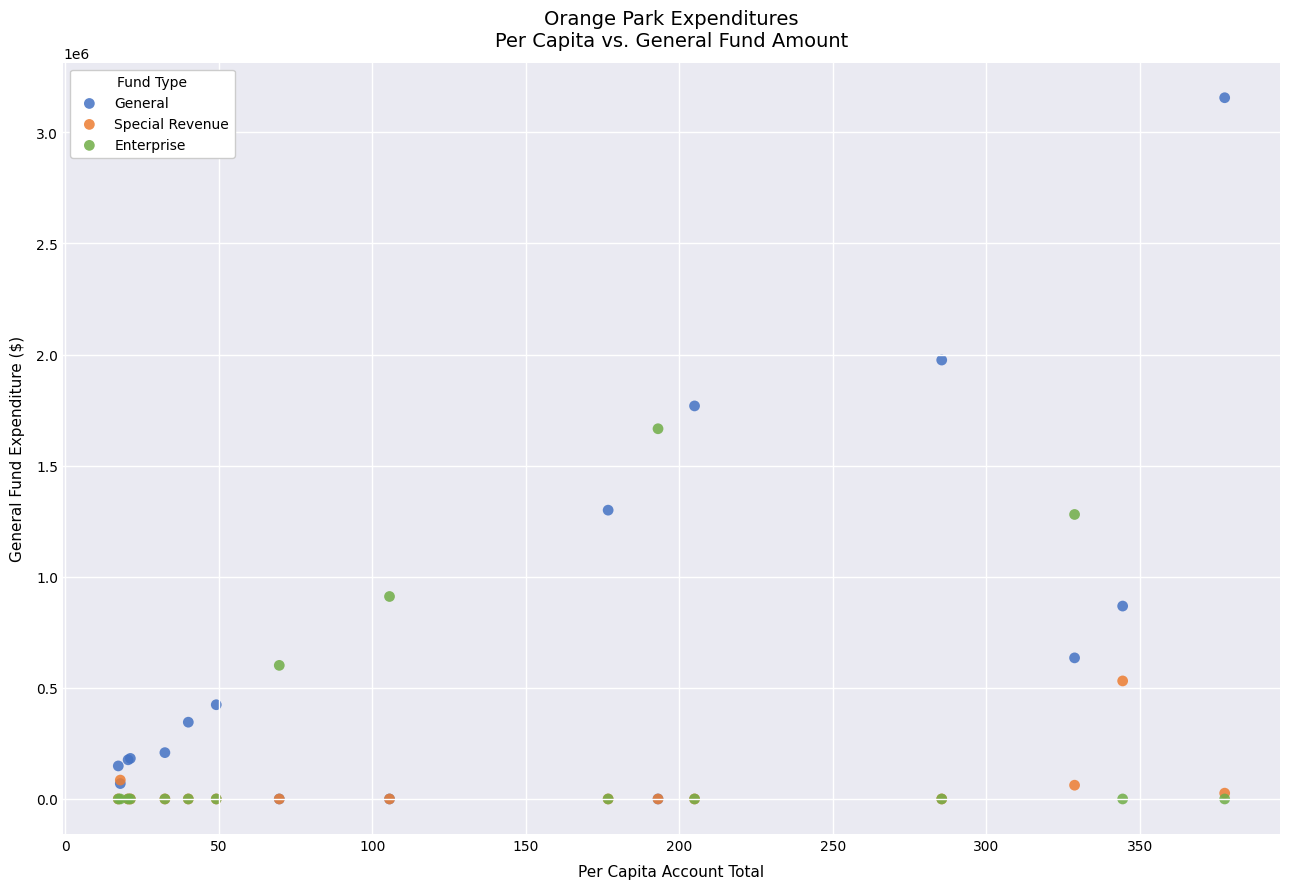

In the General series, what Y value is closest to 1577975?

1768900